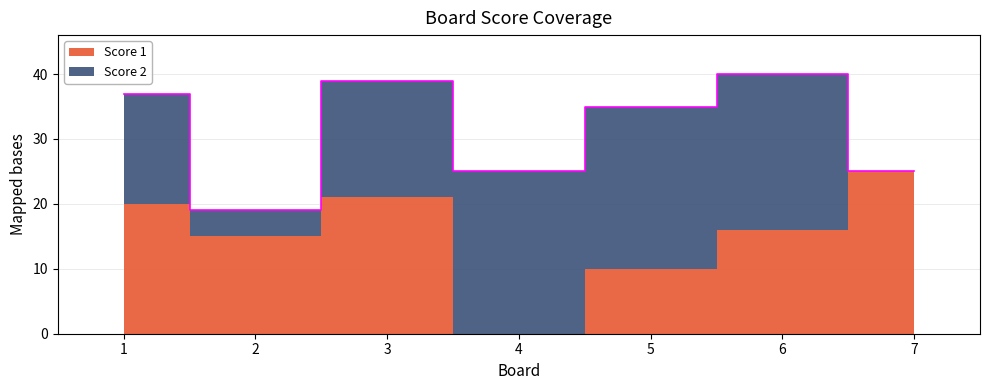

What is the difference between the maximum and second lowest values in the Score 1 series?

15